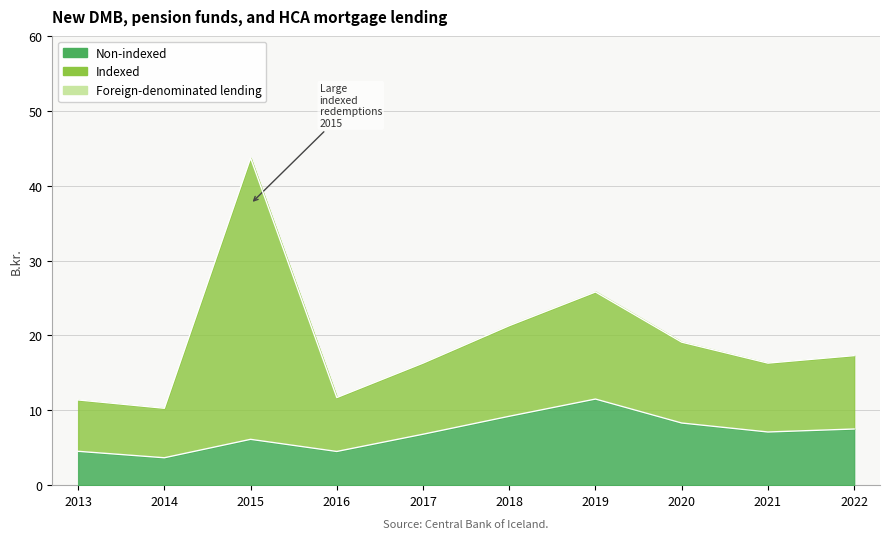

The Net new lending series shows 0.2 at 2014. True or false?

False